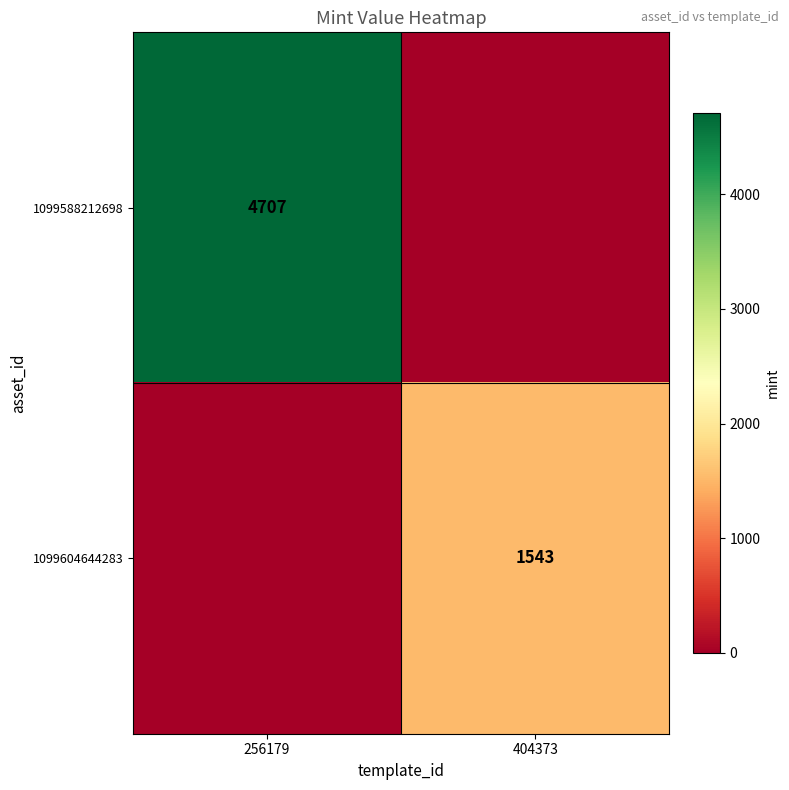

Is it true that 1099588212698 equals 8303 at 256179?

False